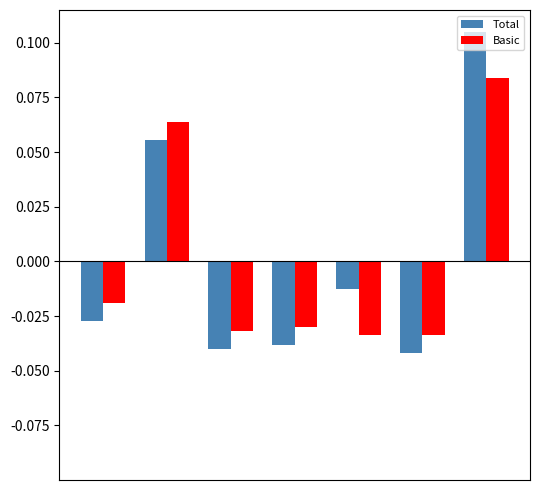

Rank the series by their maximum value, from highest to lowest.

Total, Basic